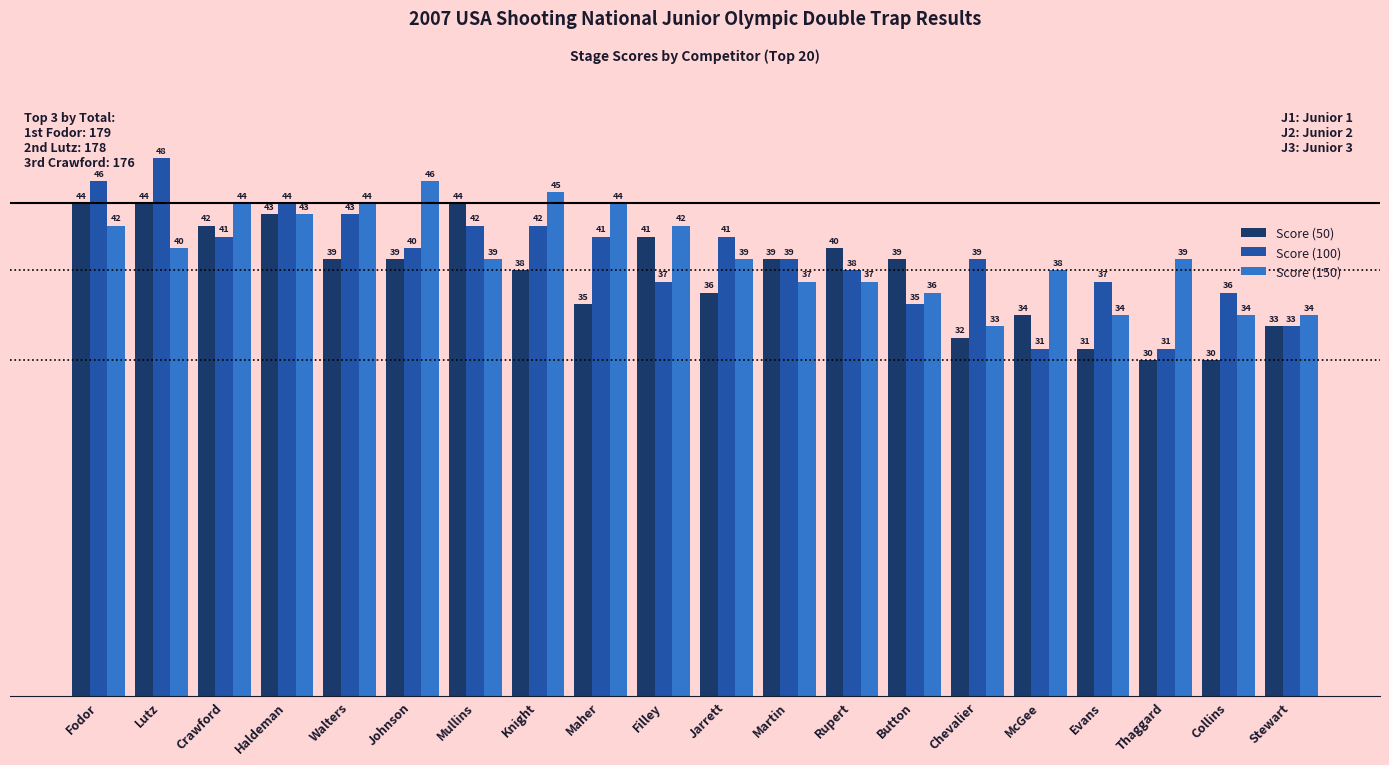

Count the number of data series in this chart.

3